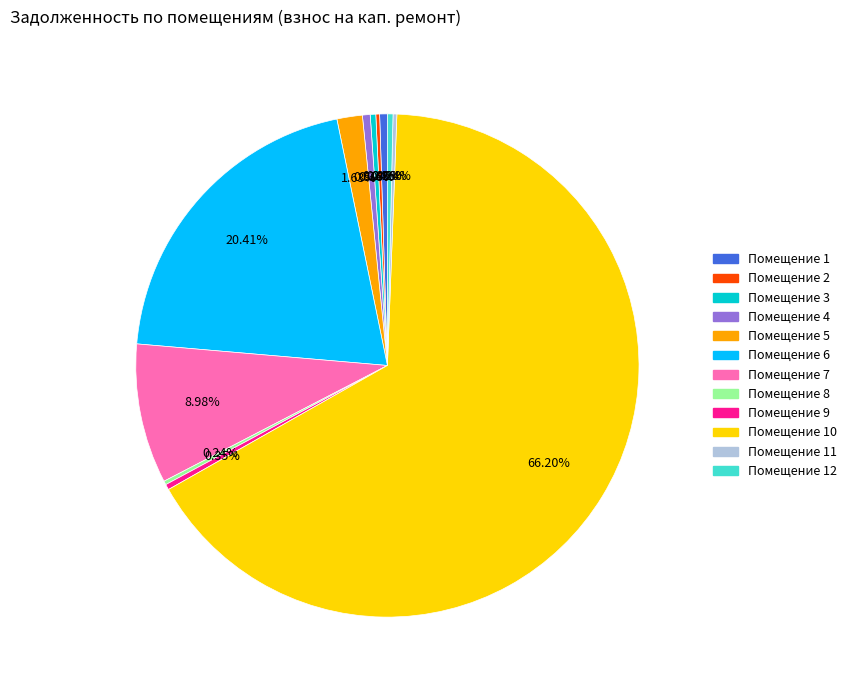

Is there a majority slice in this chart?

Yes